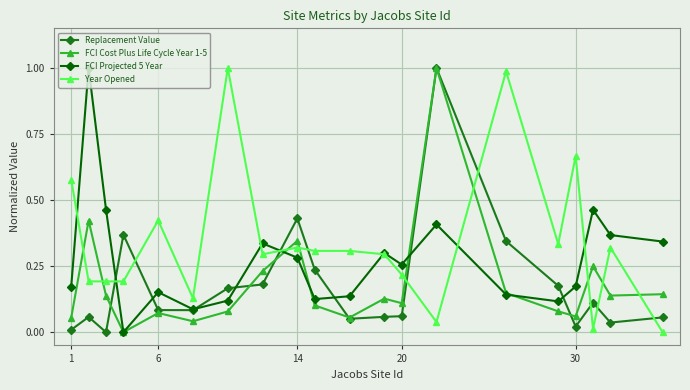

Which series has the largest total across all categories?

Year Opened